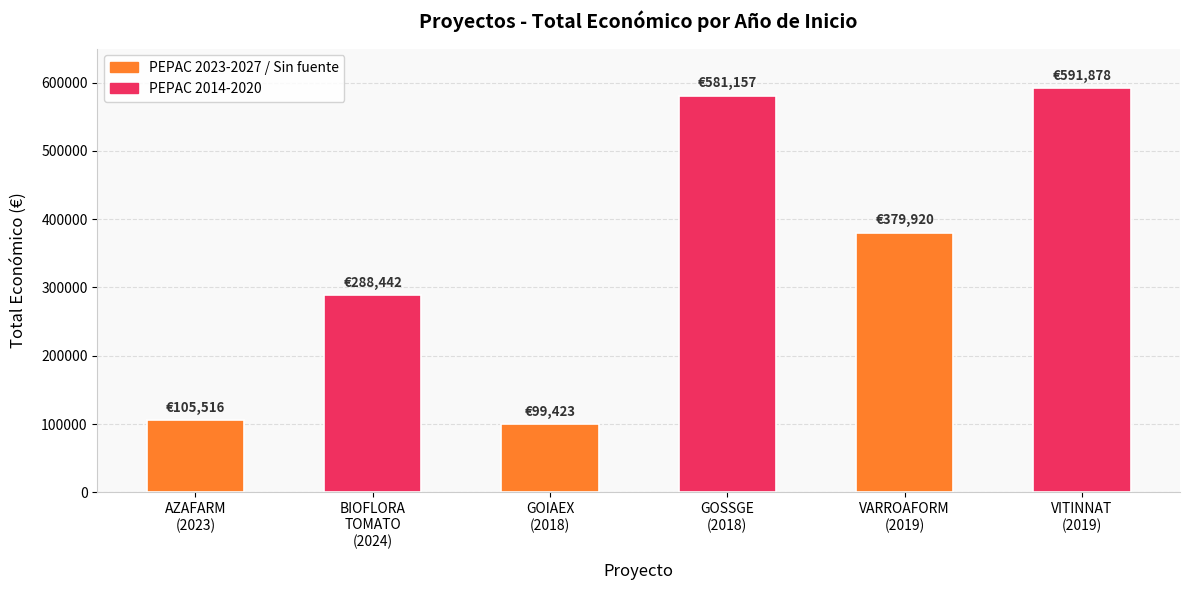

What is the smallest value displayed?

99423